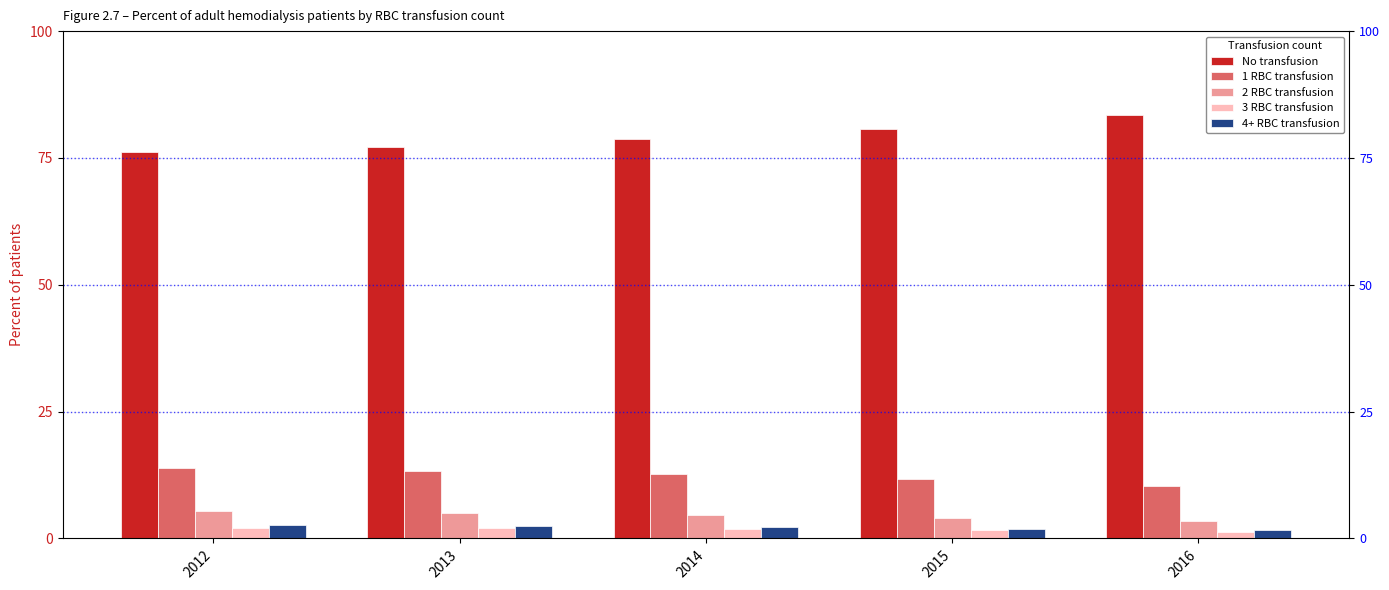

What is the difference between the maximum and second lowest values in the No transfusion series?

6.2